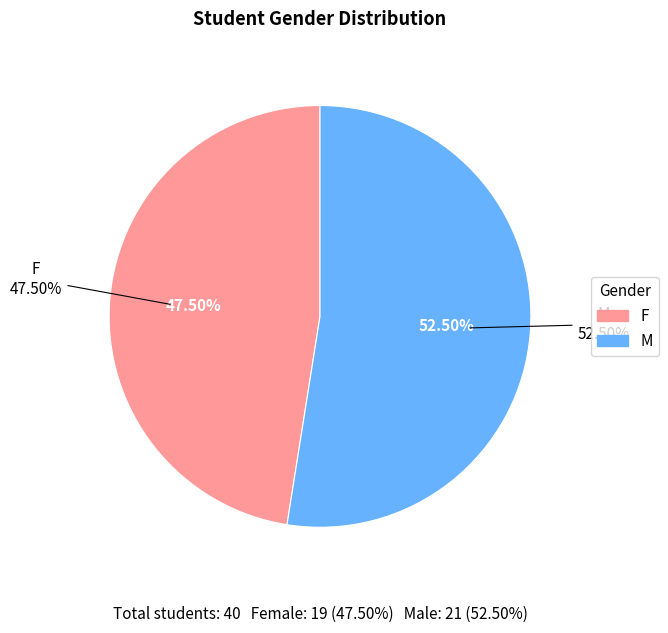

What percentage is NOT represented by M?

47.5%